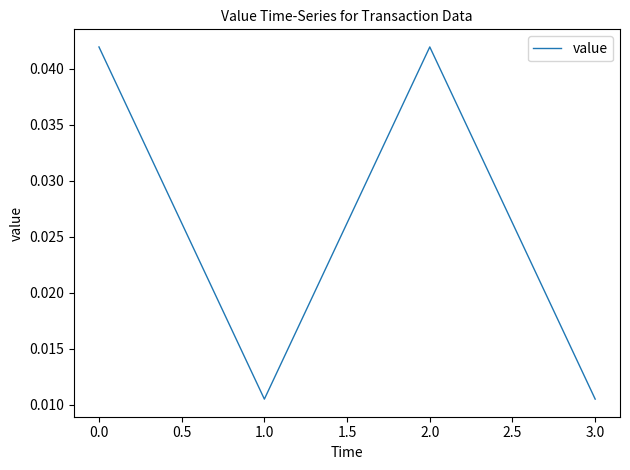

True or false: the data shows 0.1 at 2.0.

False